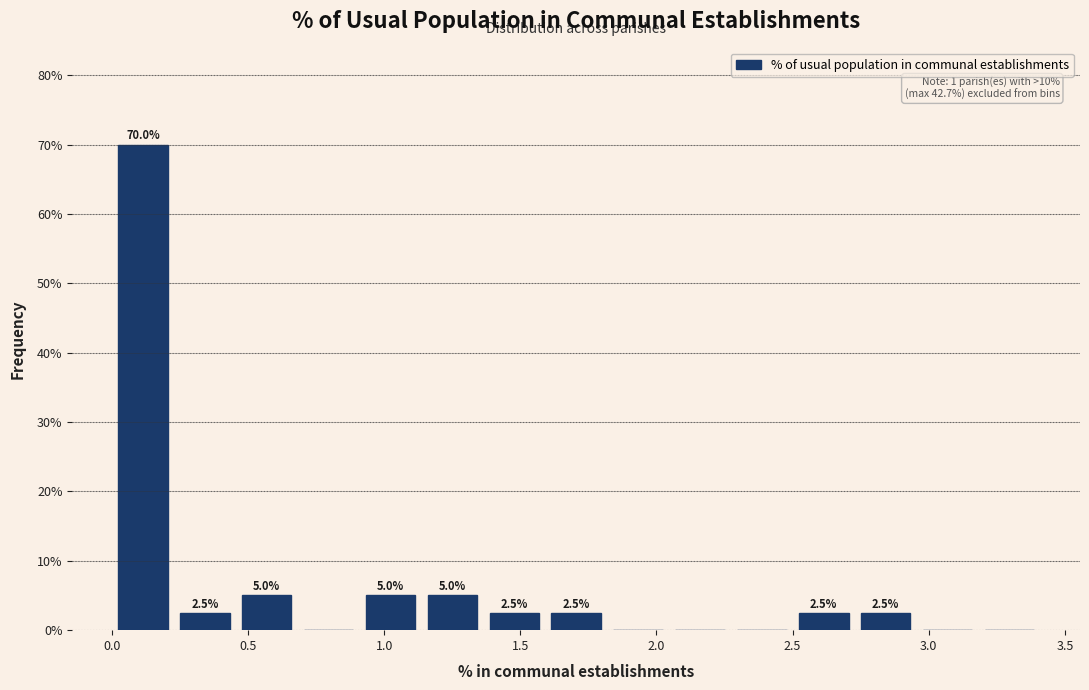

Which range on the x-axis has the tallest bar?

0.00 to 0.25